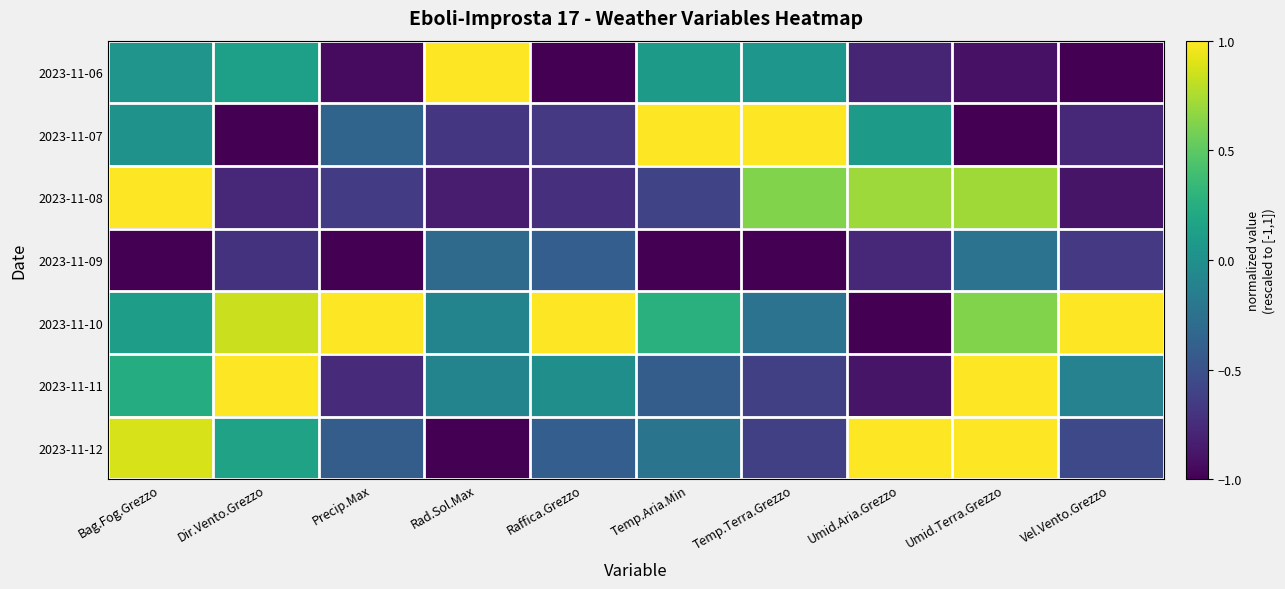

Reading left to right, what are all the values shown in this chart?

2023-11-06: Bag.Fog.Grezzo=0.0	Dir.Vento.Grezzo=0.1	Precip.Max=-0.9	Rad.Sol.Max=1.0	Raffica.Grezzo=-1.0	Temp.Aria.Min=0.1	Temp.Terra.Grezzo=0.0	Umid.Aria.Grezzo=-0.8	Umid.Terra.Grezzo=-0.9	Vel.Vento.Grezzo=-1.0
2023-11-07: Bag.Fog.Grezzo=0.0	Dir.Vento.Grezzo=-1.0	Precip.Max=-0.4	Rad.Sol.Max=-0.7	Raffica.Grezzo=-0.7	Temp.Aria.Min=1.0	Temp.Terra.Grezzo=1.0	Umid.Aria.Grezzo=0.1	Umid.Terra.Grezzo=-1.0	Vel.Vento.Grezzo=-0.8
2023-11-08: Bag.Fog.Grezzo=1.0	Dir.Vento.Grezzo=-0.8	Precip.Max=-0.6	Rad.Sol.Max=-0.8	Raffica.Grezzo=-0.7	Temp.Aria.Min=-0.6	Temp.Terra.Grezzo=0.6	Umid.Aria.Grezzo=0.7	Umid.Terra.Grezzo=0.7	Vel.Vento.Grezzo=-0.9
2023-11-09: Bag.Fog.Grezzo=-1.0	Dir.Vento.Grezzo=-0.7	Precip.Max=-1.0	Rad.Sol.Max=-0.3	Raffica.Grezzo=-0.4	Temp.Aria.Min=-1.0	Temp.Terra.Grezzo=-1.0	Umid.Aria.Grezzo=-0.8	Umid.Terra.Grezzo=-0.2	Vel.Vento.Grezzo=-0.7
2023-11-10: Bag.Fog.Grezzo=0.1	Dir.Vento.Grezzo=0.8	Precip.Max=1.0	Rad.Sol.Max=-0.1	Raffica.Grezzo=1.0	Temp.Aria.Min=0.3	Temp.Terra.Grezzo=-0.2	Umid.Aria.Grezzo=-1.0	Umid.Terra.Grezzo=0.6	Vel.Vento.Grezzo=1.0
2023-11-11: Bag.Fog.Grezzo=0.2	Dir.Vento.Grezzo=1.0	Precip.Max=-0.8	Rad.Sol.Max=-0.1	Raffica.Grezzo=-0.0	Temp.Aria.Min=-0.4	Temp.Terra.Grezzo=-0.6	Umid.Aria.Grezzo=-0.9	Umid.Terra.Grezzo=1.0	Vel.Vento.Grezzo=-0.1
2023-11-12: Bag.Fog.Grezzo=0.9	Dir.Vento.Grezzo=0.2	Precip.Max=-0.4	Rad.Sol.Max=-1.0	Raffica.Grezzo=-0.4	Temp.Aria.Min=-0.2	Temp.Terra.Grezzo=-0.6	Umid.Aria.Grezzo=1.0	Umid.Terra.Grezzo=1.0	Vel.Vento.Grezzo=-0.6